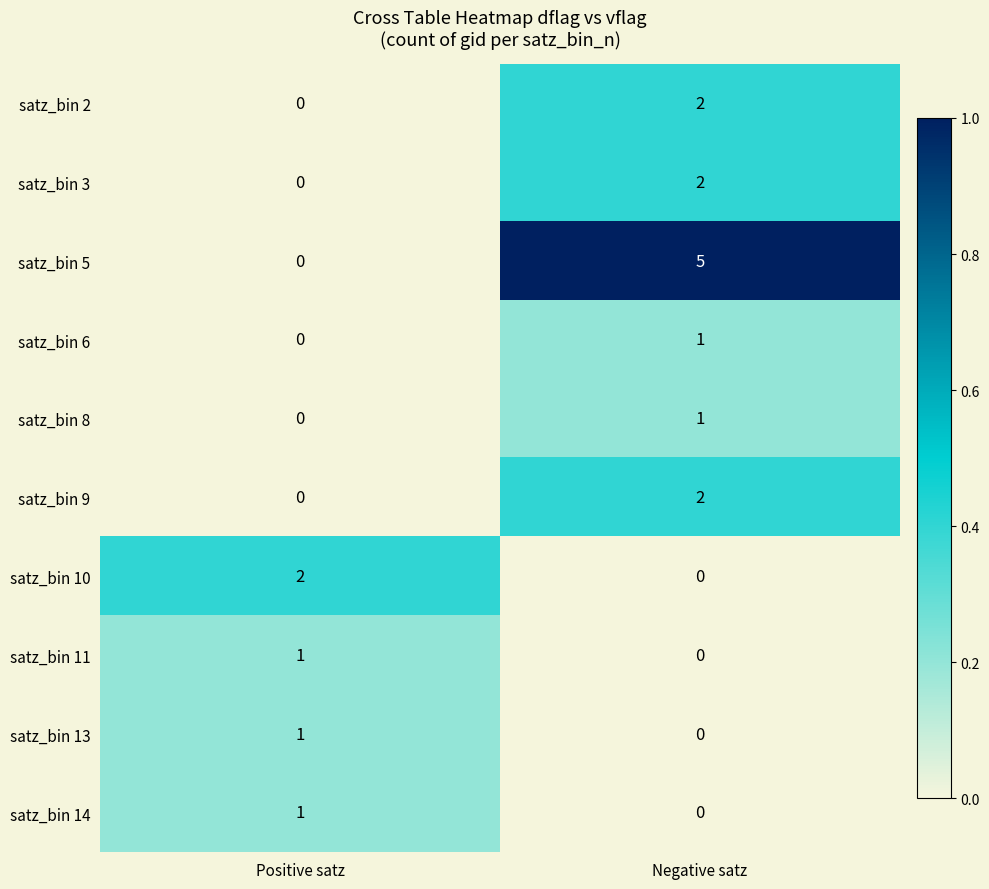

Which series has the largest range (max minus min)?

satz_bin 5